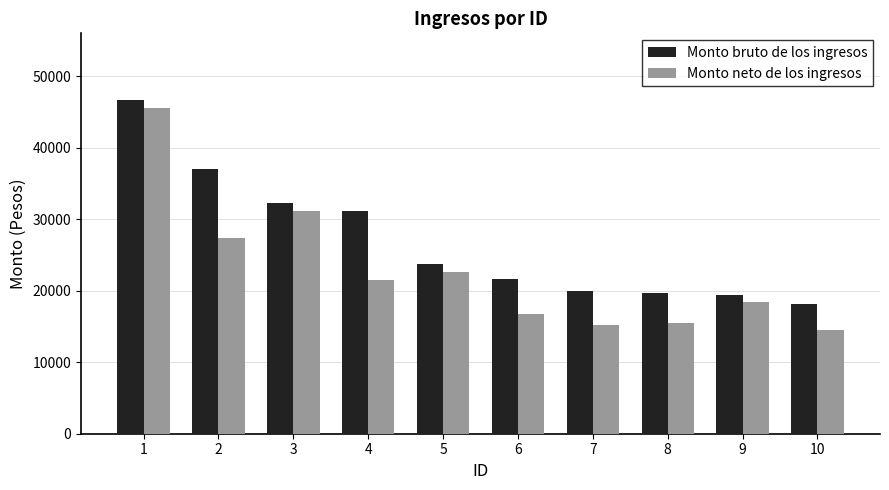

Are the bars horizontal?

No